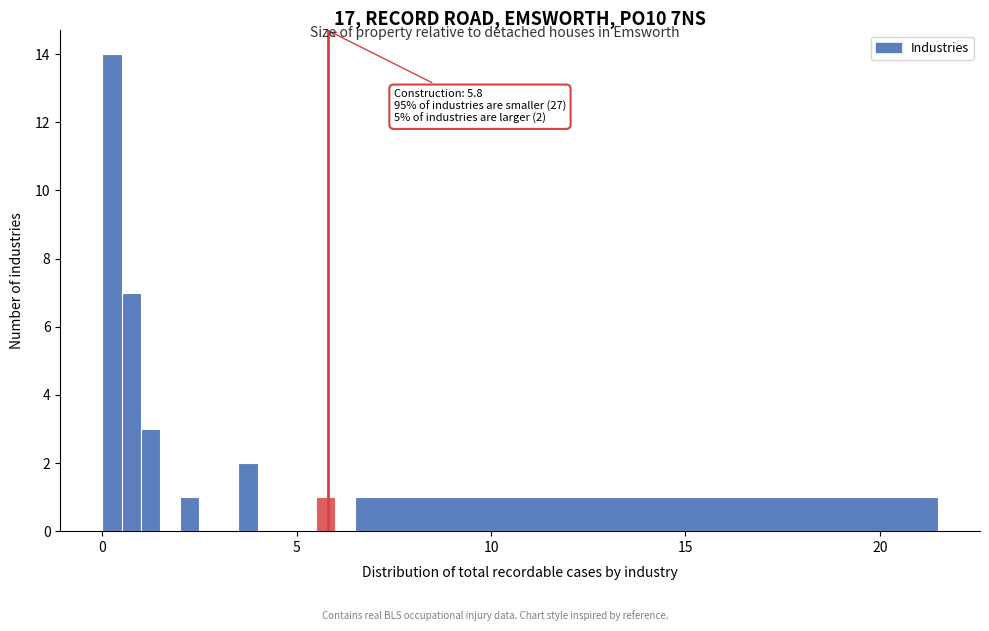

Around what value on the x-axis is the tallest bar? Give the approximate position of its centre, as read against the axis.

0.5